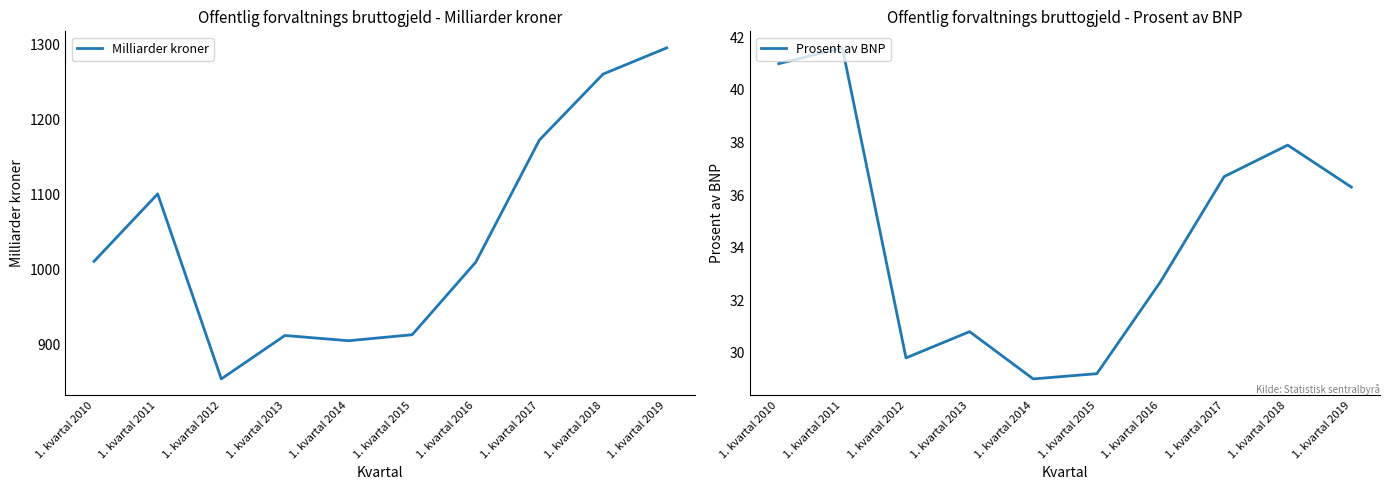

In Prosent av BNP, how many points are lower than both neighbors (excluding endpoints)?

2